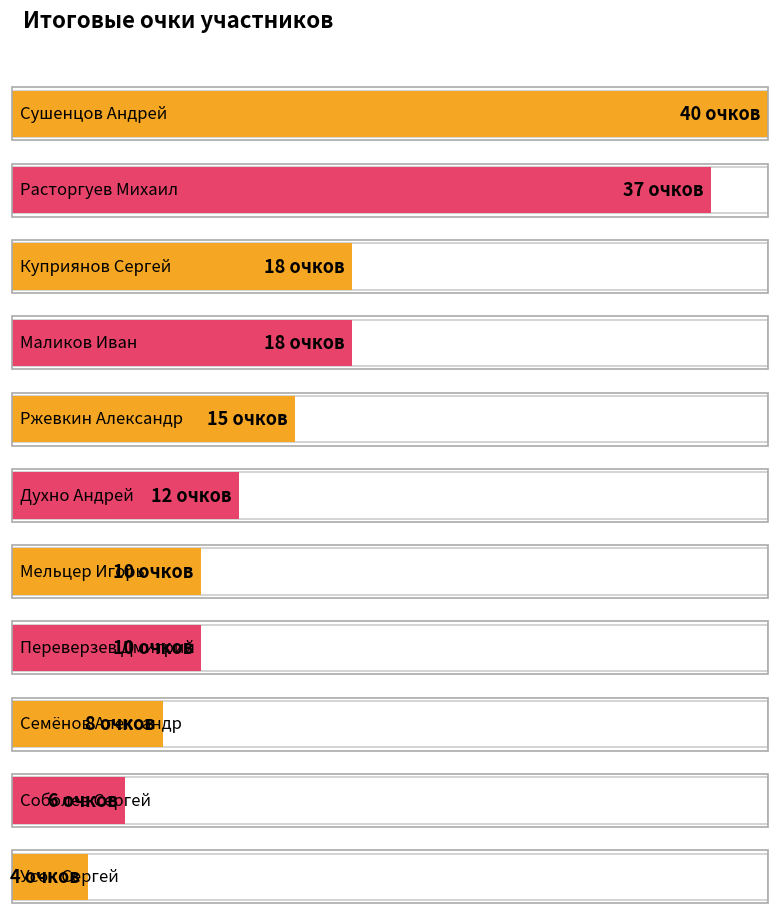

What value does the data have at Семёнов Александр, to the nearest 5?

10